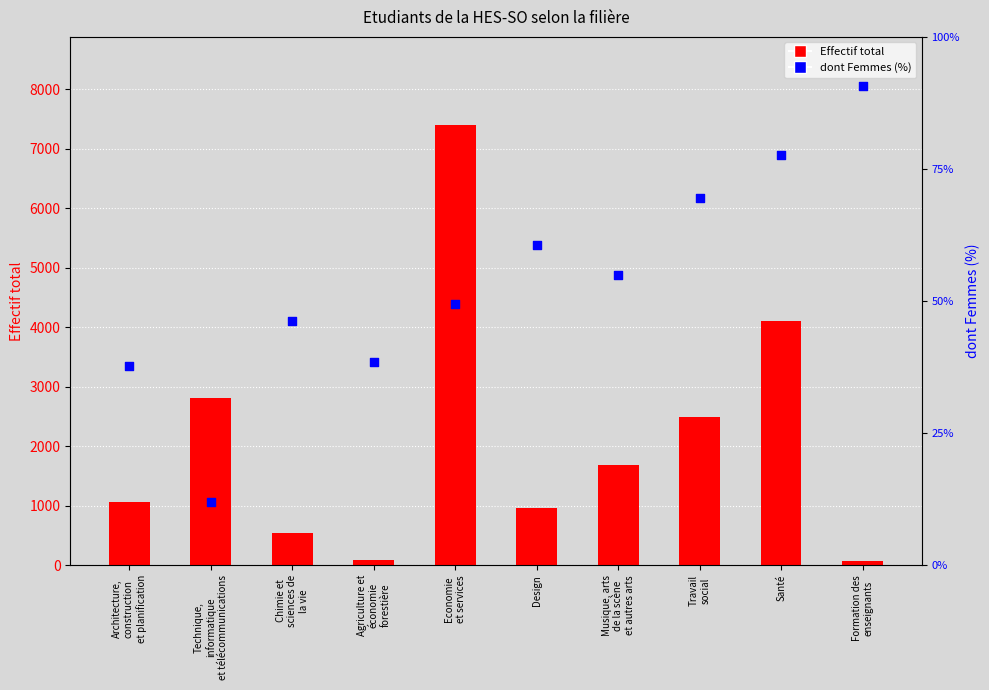

Is the value of dont Femmes (%) at Agriculture et
économie
forestière greater than the value of Effectif total at Formation des
enseignants?

No